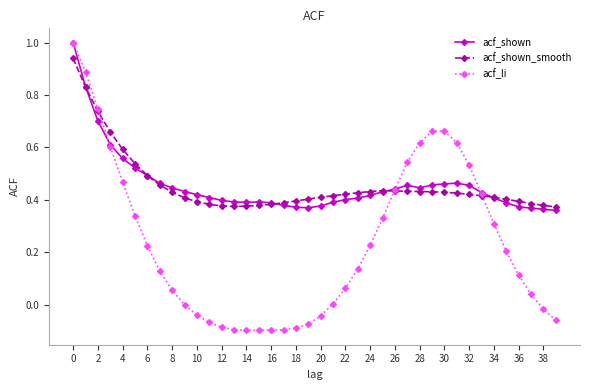

How many data points does each series have?

40